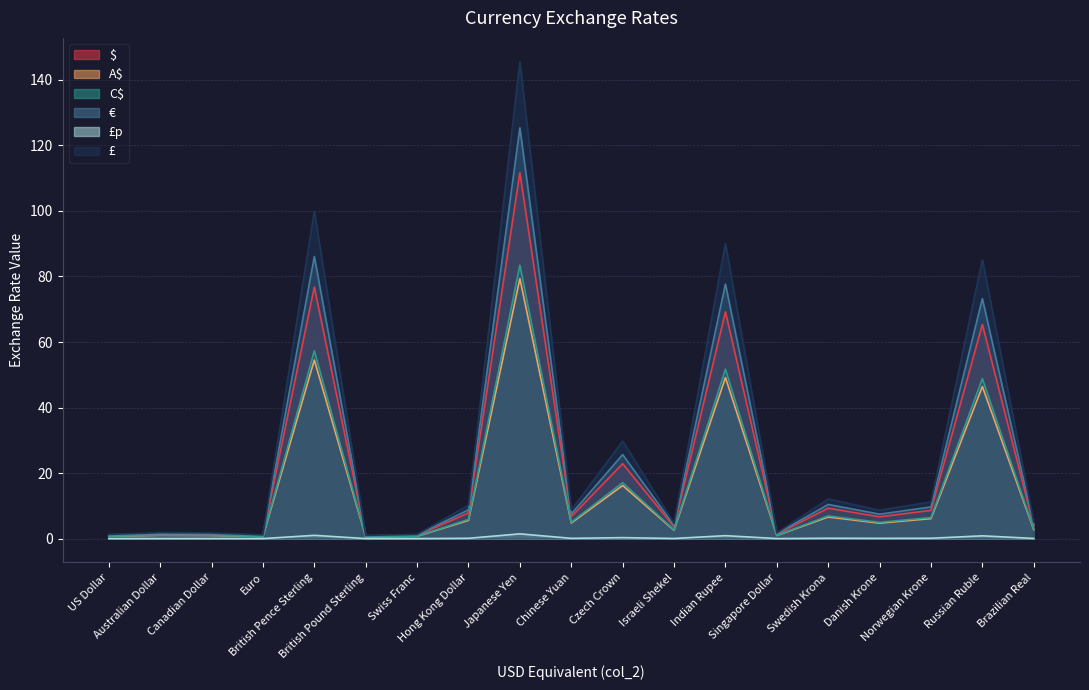

True or false: £ has more than 0 points higher than both neighbors.

True